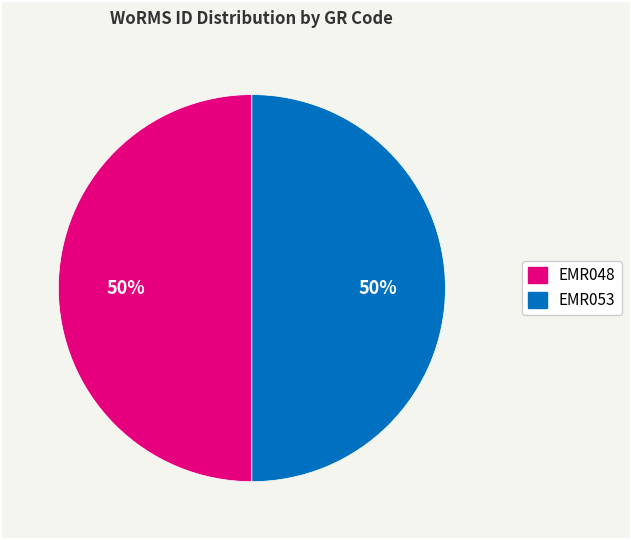

To the nearest percent, what portion does EMR048 represent?

50%